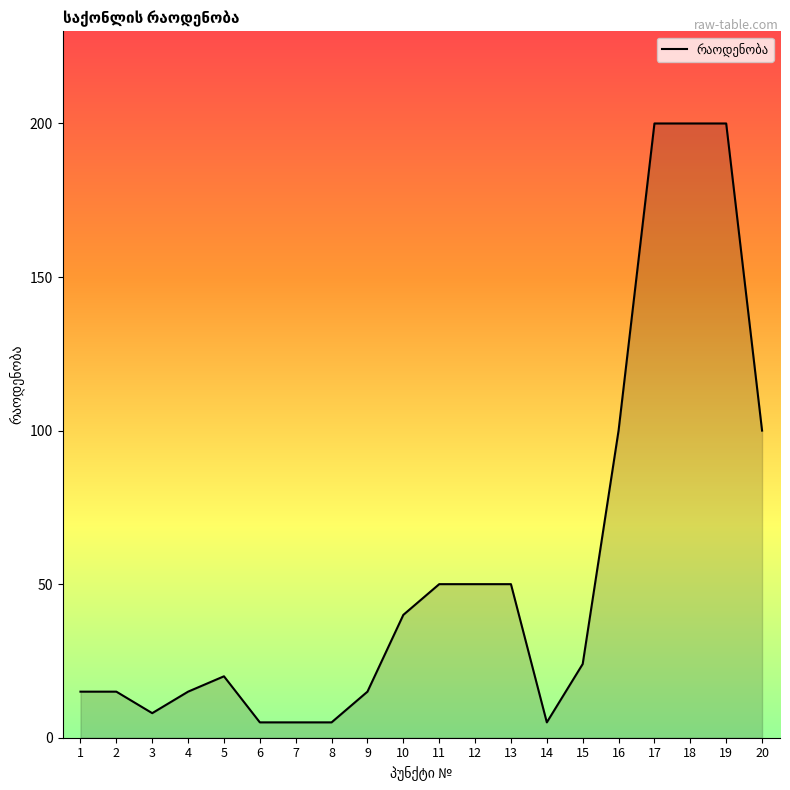

Does the chart display data point markers on the line(s)?

No